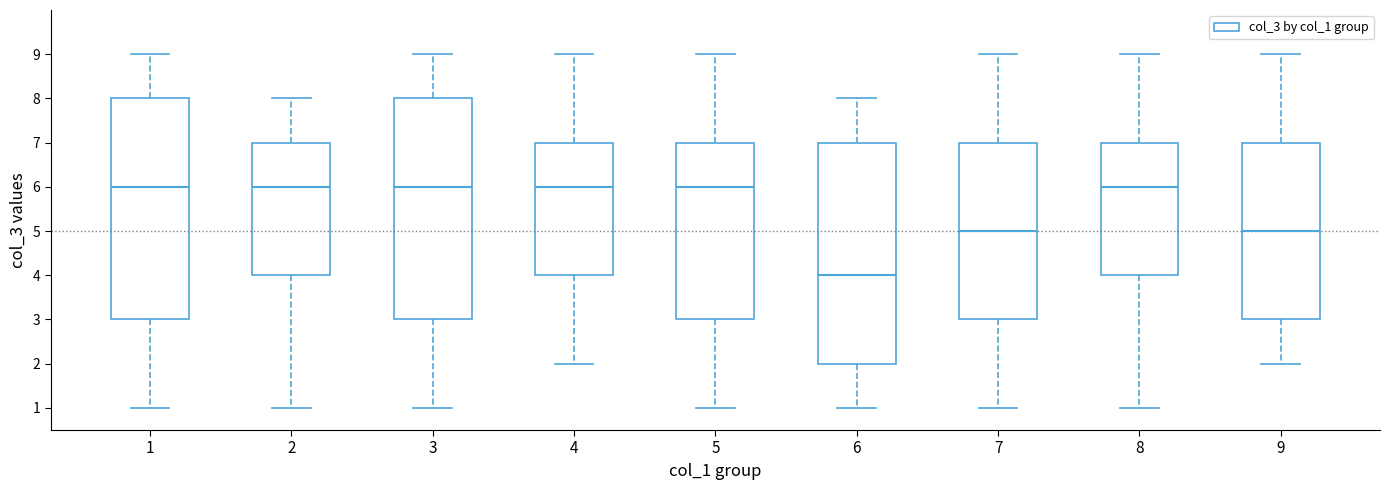

Reading left to right, read every box against the y-axis: the position of its median line, the range the box covers, and the ends of its whiskers. The values are not printed on the chart, so give them approximately, as read against the axis.

1: median 6, box 3 to 8, whiskers 1 to 9
2: median 6, box 4 to 7, whiskers 1 to 8
3: median 6, box 3 to 8, whiskers 1 to 9
4: median 6, box 4 to 7, whiskers 2 to 9
5: median 6, box 3 to 7, whiskers 1 to 9
6: median 4, box 2 to 7, whiskers 1 to 8
7: median 5, box 3 to 7, whiskers 1 to 9
8: median 6, box 4 to 7, whiskers 1 to 9
9: median 5, box 3 to 7, whiskers 2 to 9